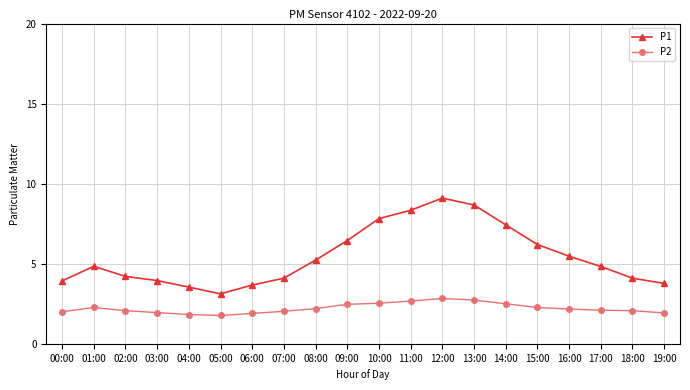

What are all the series names shown in the legend?

P1, P2